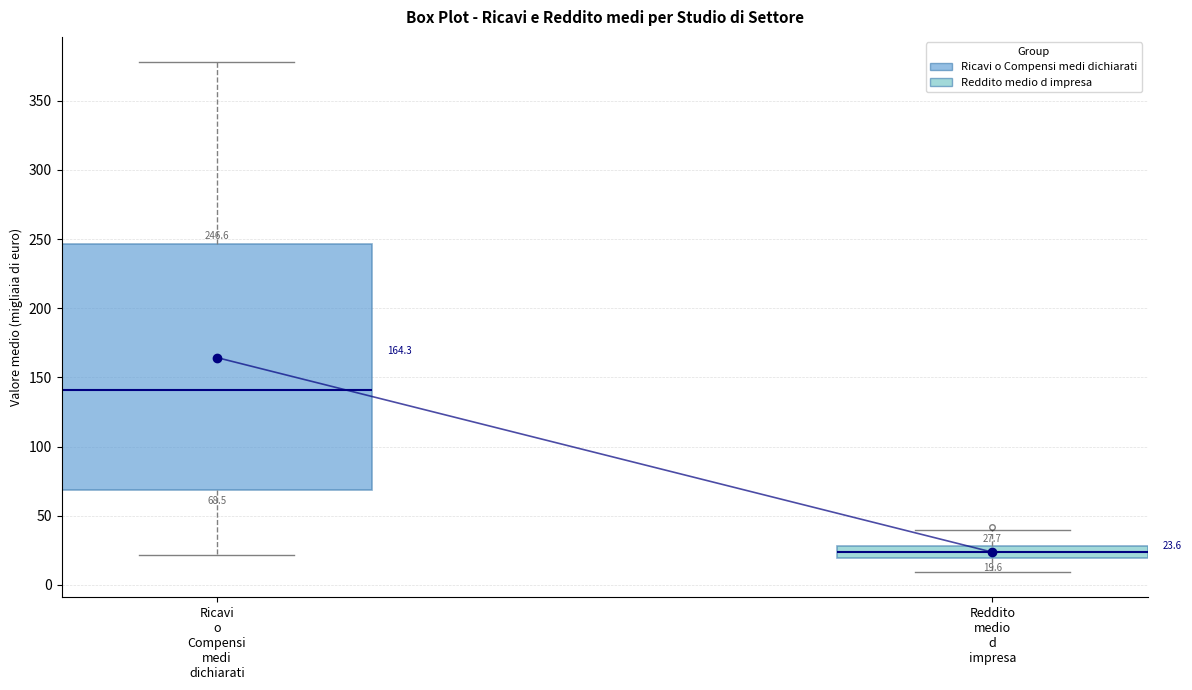

Which box's median line is the highest?

Ricavi o Compensi medi dichiarati